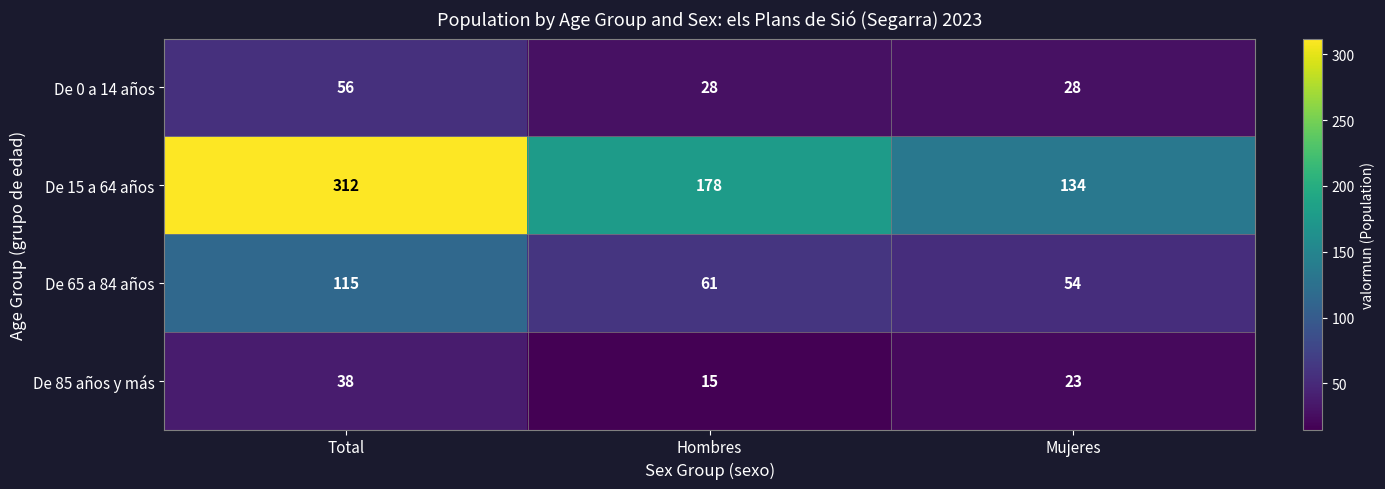

What is the smallest value displayed?

15